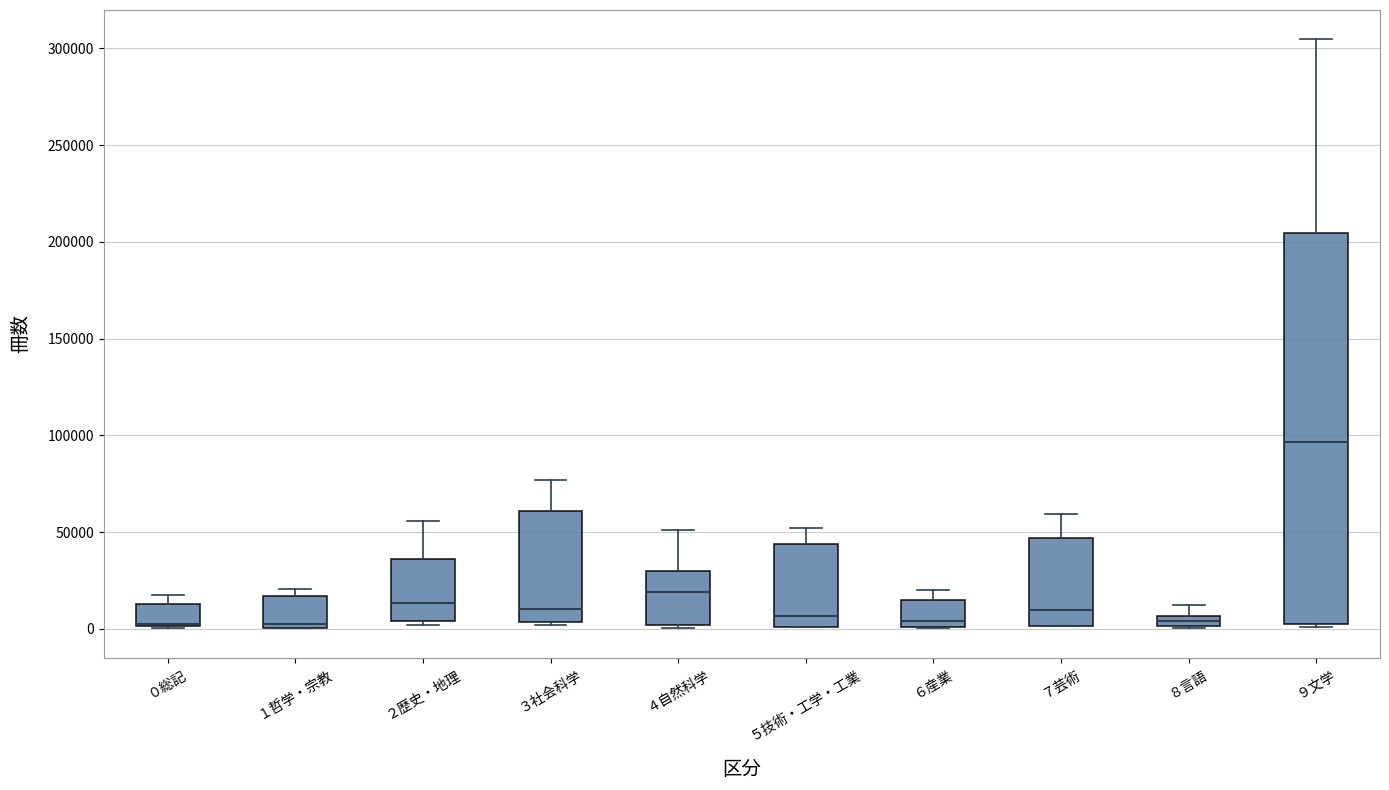

Comparing the boxes themselves (not the whiskers), which one is the tallest?

９文学